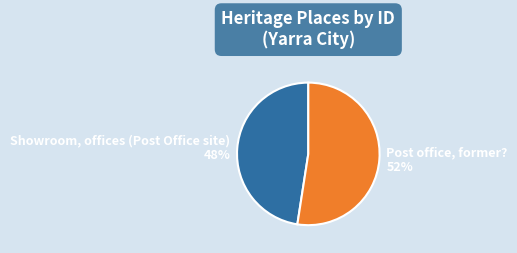

To the nearest percent, what percentage of the pie is Post office, former??

52%